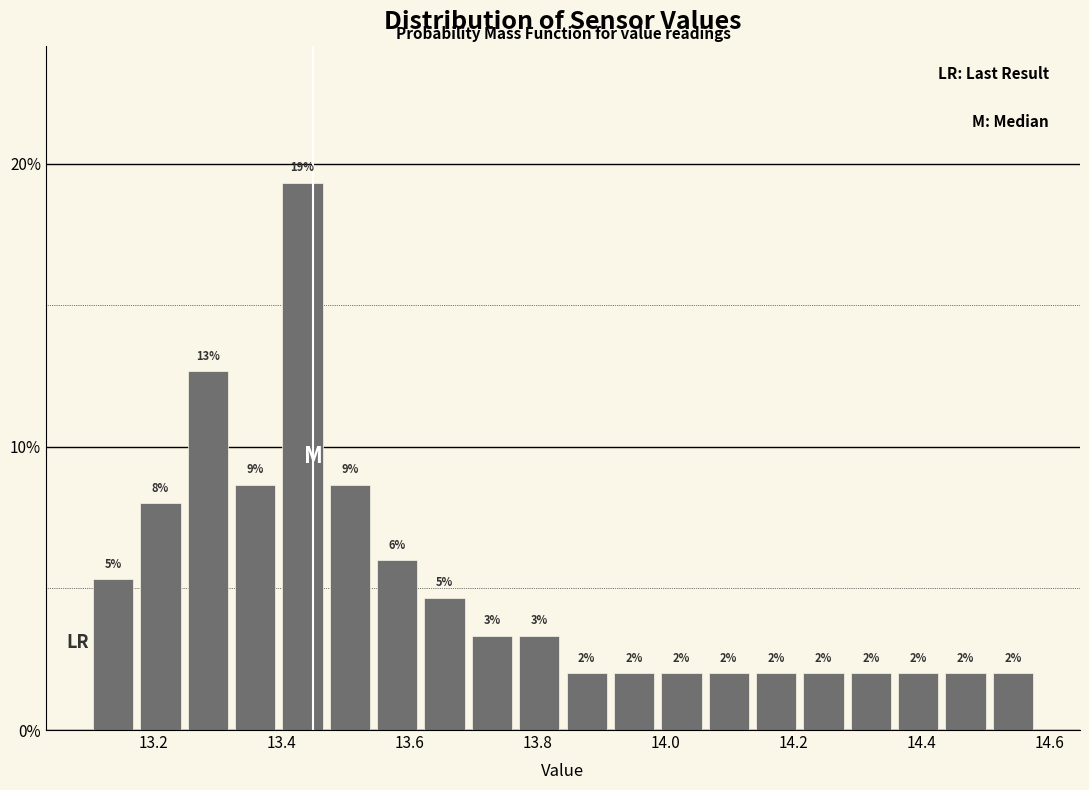

Read against the x-axis, roughly where is the centre of the tallest bar?

13.44